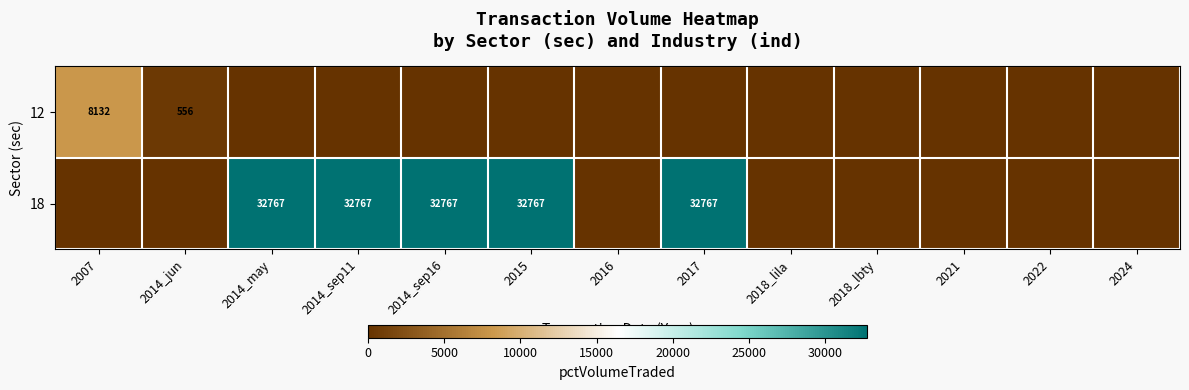

How many categories are shown in the chart?

13